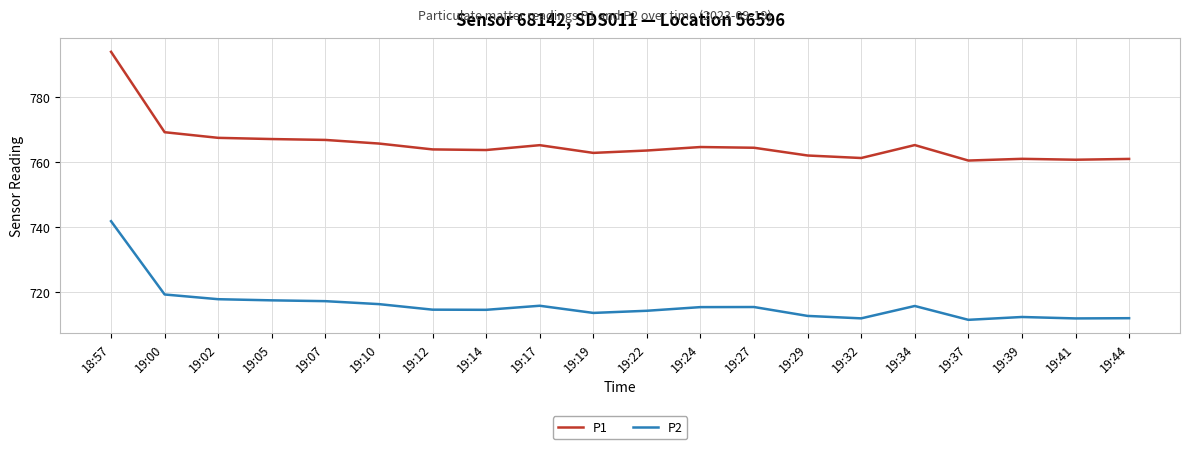

What is the difference between the P2 values at 19:19 and 19:17?

2.2